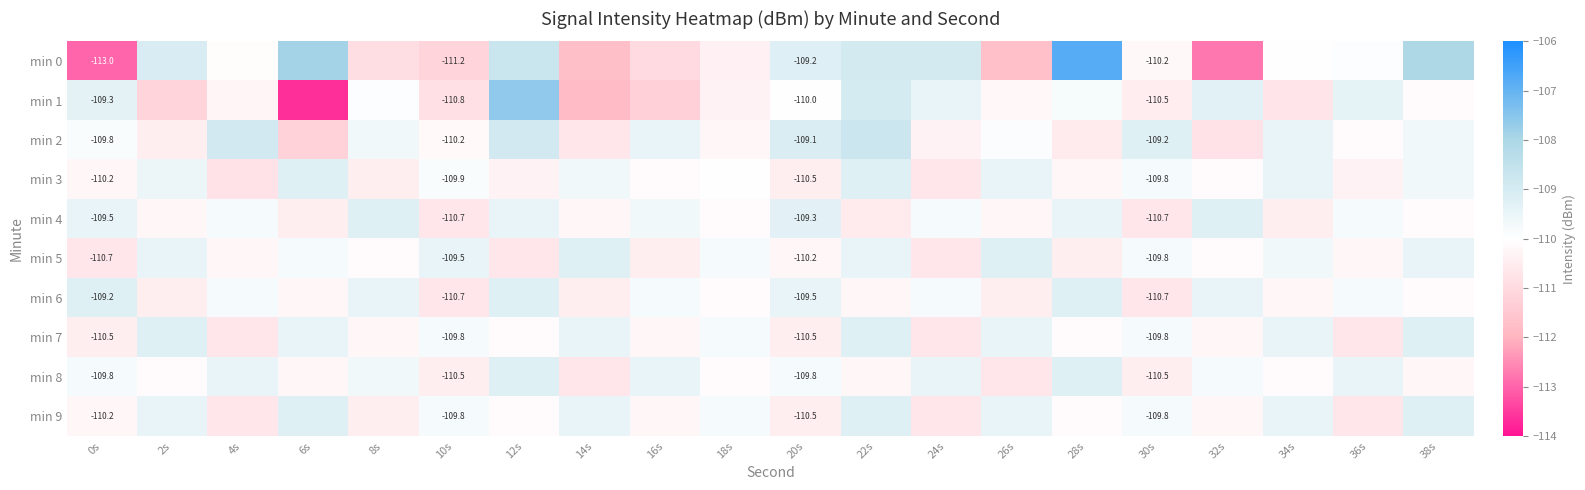

Count the number of categories in the chart.

20